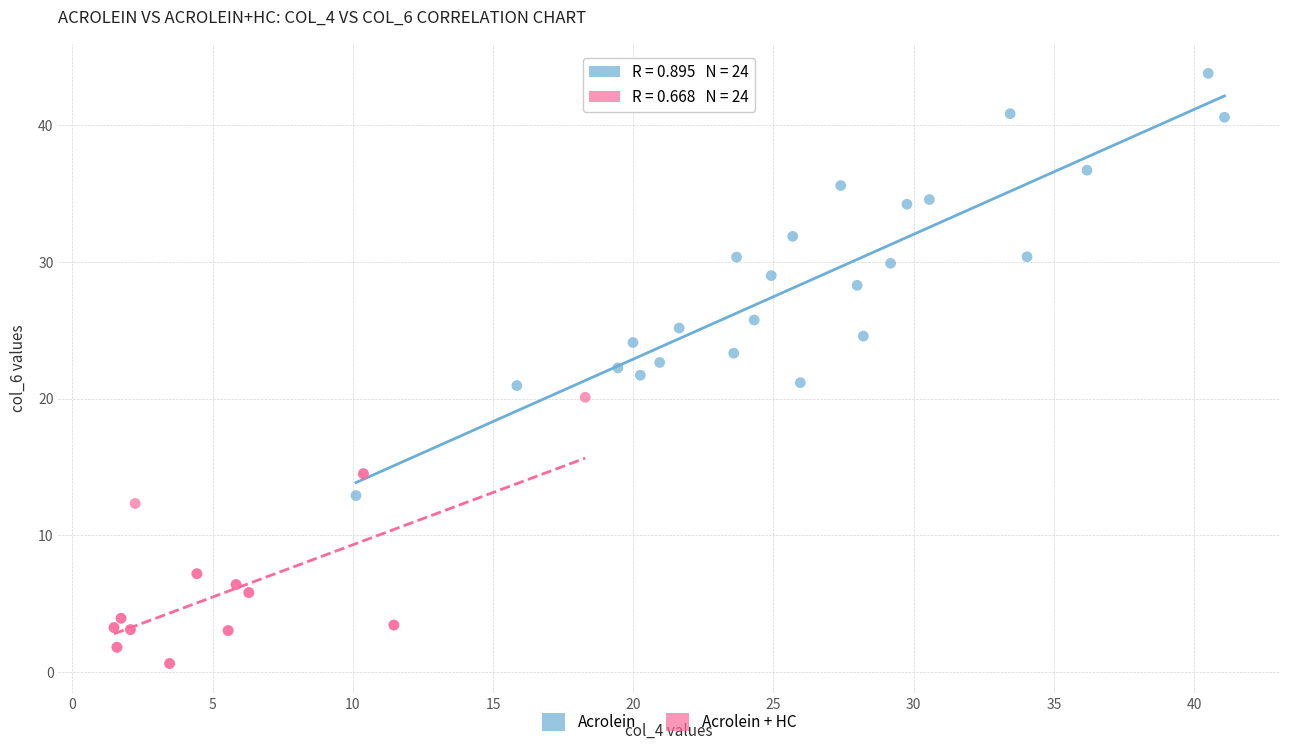

Which series contains the lowest Y value?

Acrolein + HC